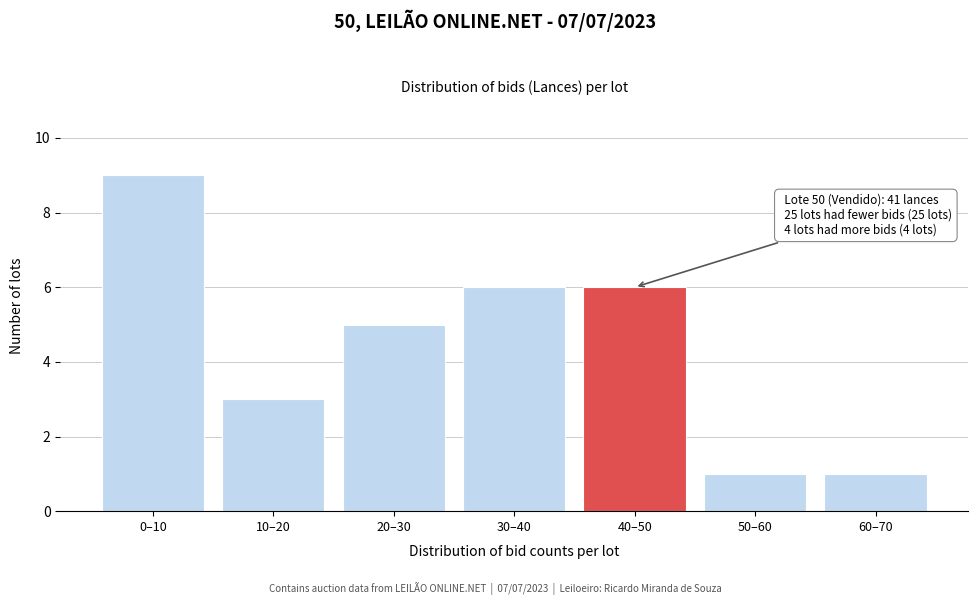

Reading left to right, transcribe all the data shown in this chart.

0–10=9	10–20=3	20–30=5	30–40=6	40–50=6	50–60=1	60–70=1